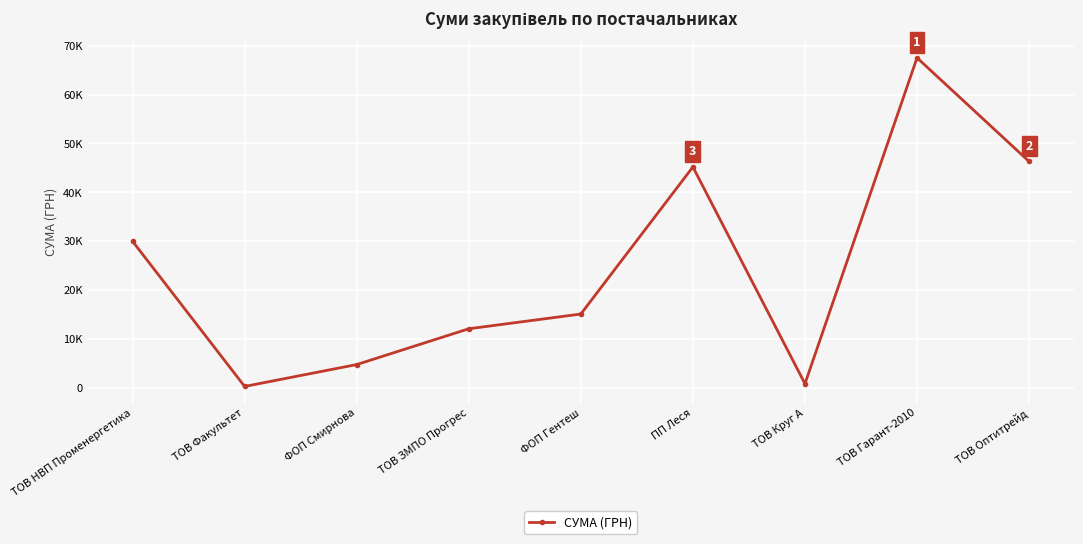

What is the sum of all values?

222465.5